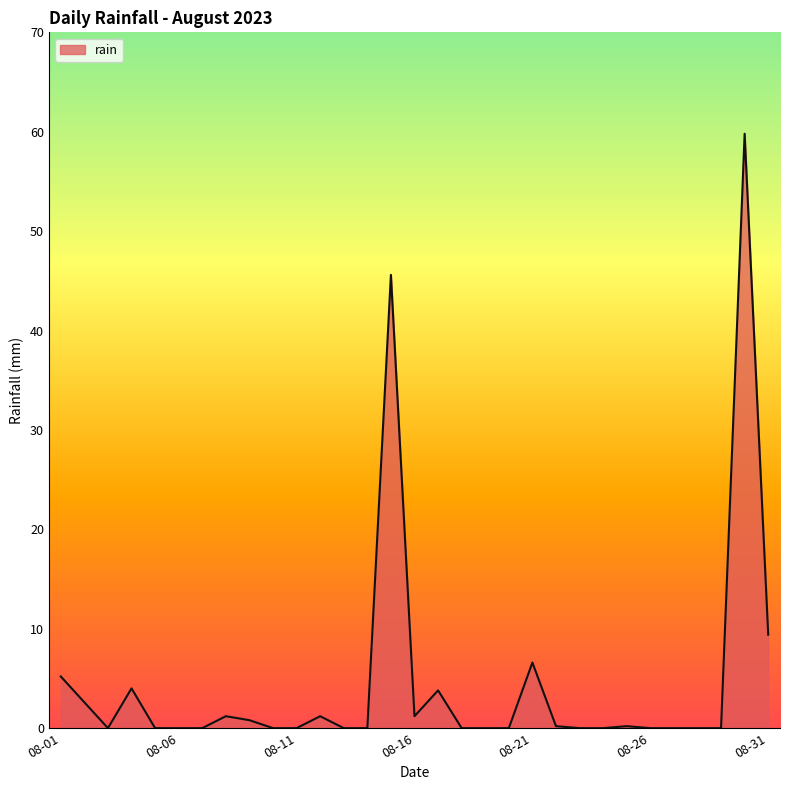

What is the difference between the maximum and minimum values?

59.8